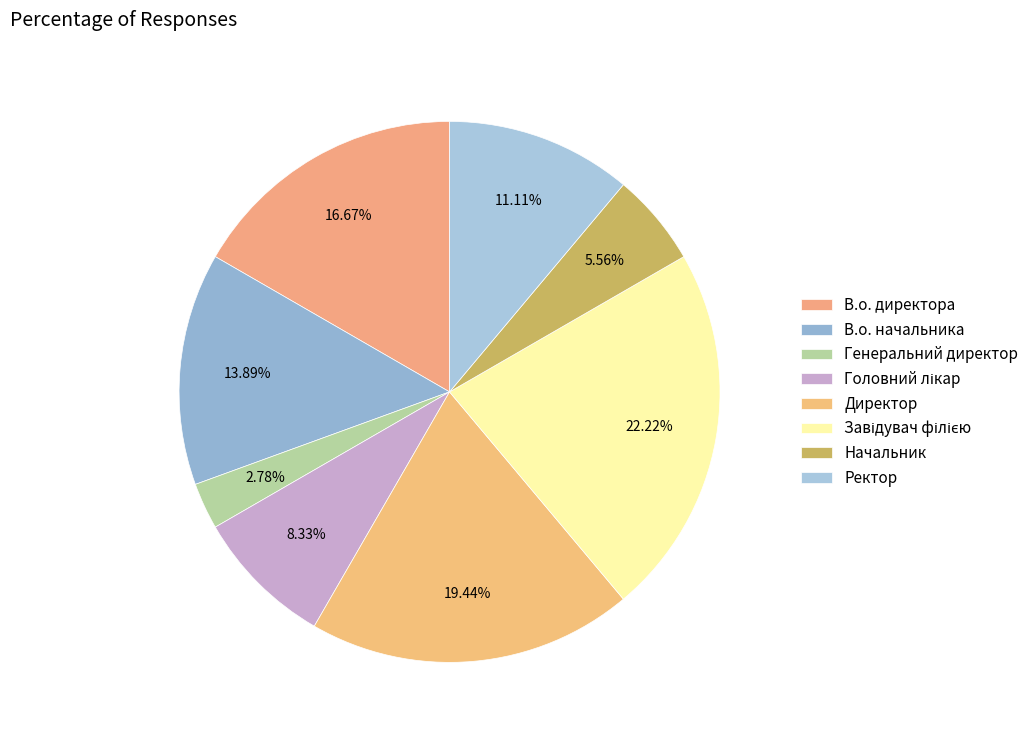

Count the number of slices in the pie.

8